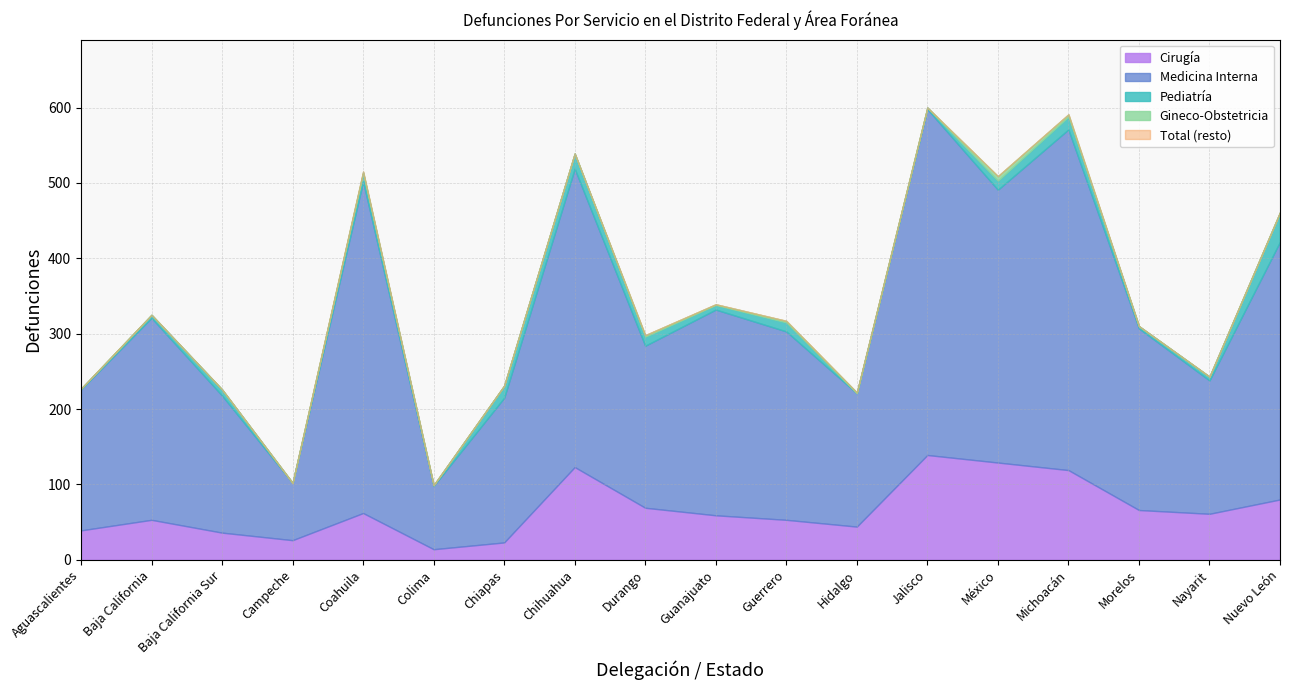

What is the label of the 3rd point from the right?

Morelos